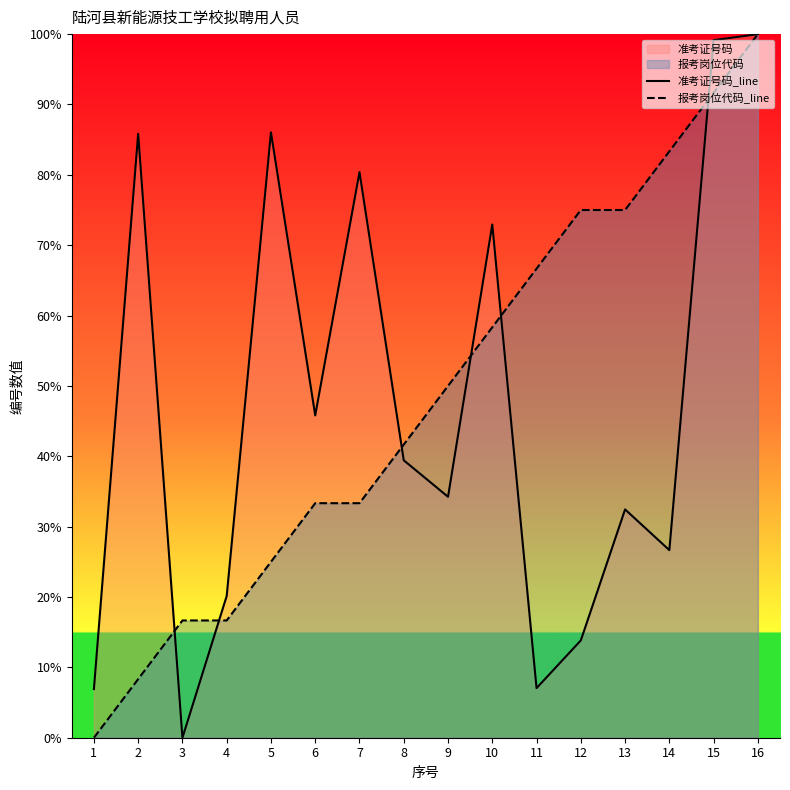

At which label does 报考岗位代码_line first exceed 50?

10